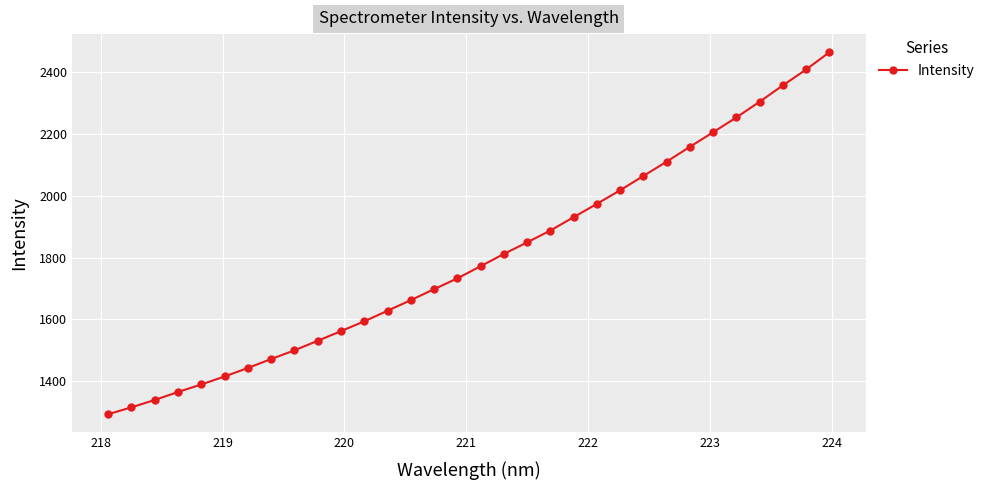

Count the number of values greater than 1772.

16